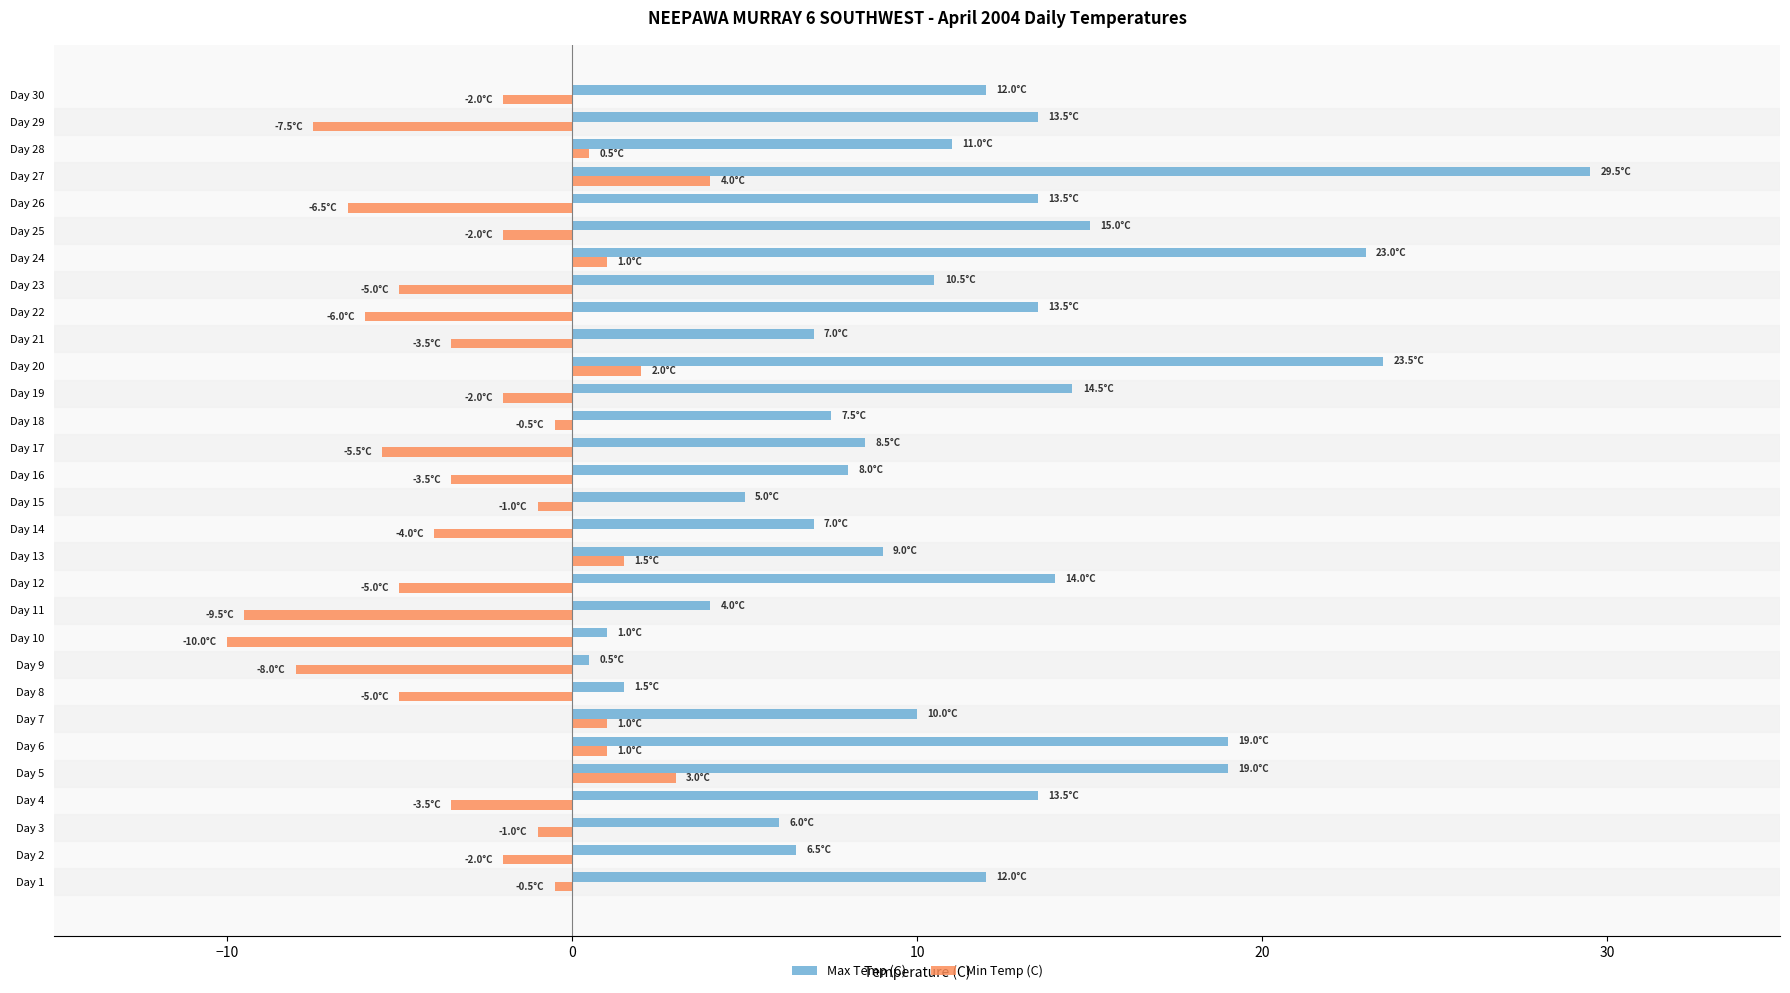

What is the average value of the Max Temp (C) series?

11.3